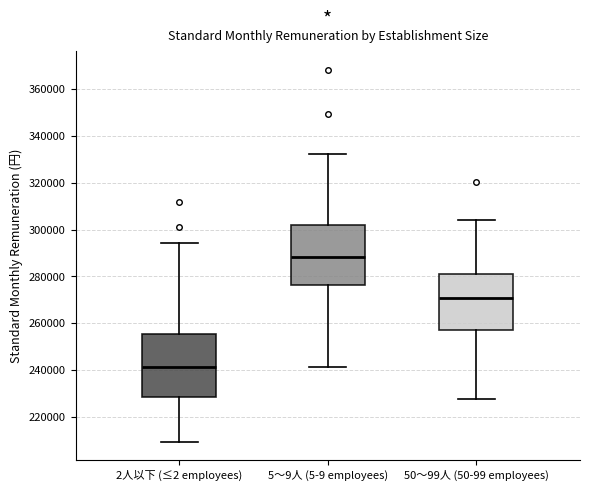

Reading left to right, read every box against the y-axis: the position of its median line, the range the box covers, and the ends of its whiskers. The values are not printed on the chart, so give them approximately, as read against the axis.

2人以下 (≤2 employees): median 242000, box 228000 to 256000, whiskers 210000 to 294000
5～9人 (5-9 employees): median 288000, box 276000 to 302000, whiskers 242000 to 332000
50～99人 (50-99 employees): median 270000, box 258000 to 280000, whiskers 228000 to 304000